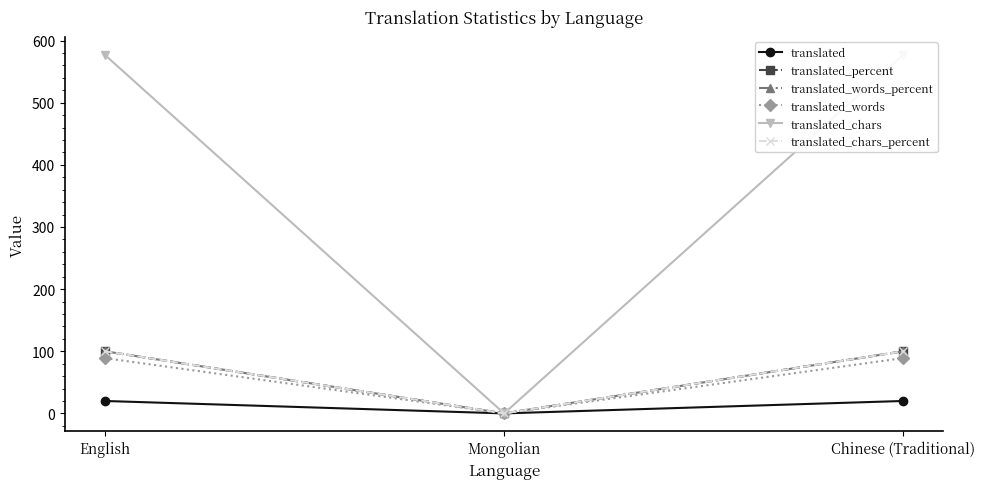

What position from the right is Mongolian?

2